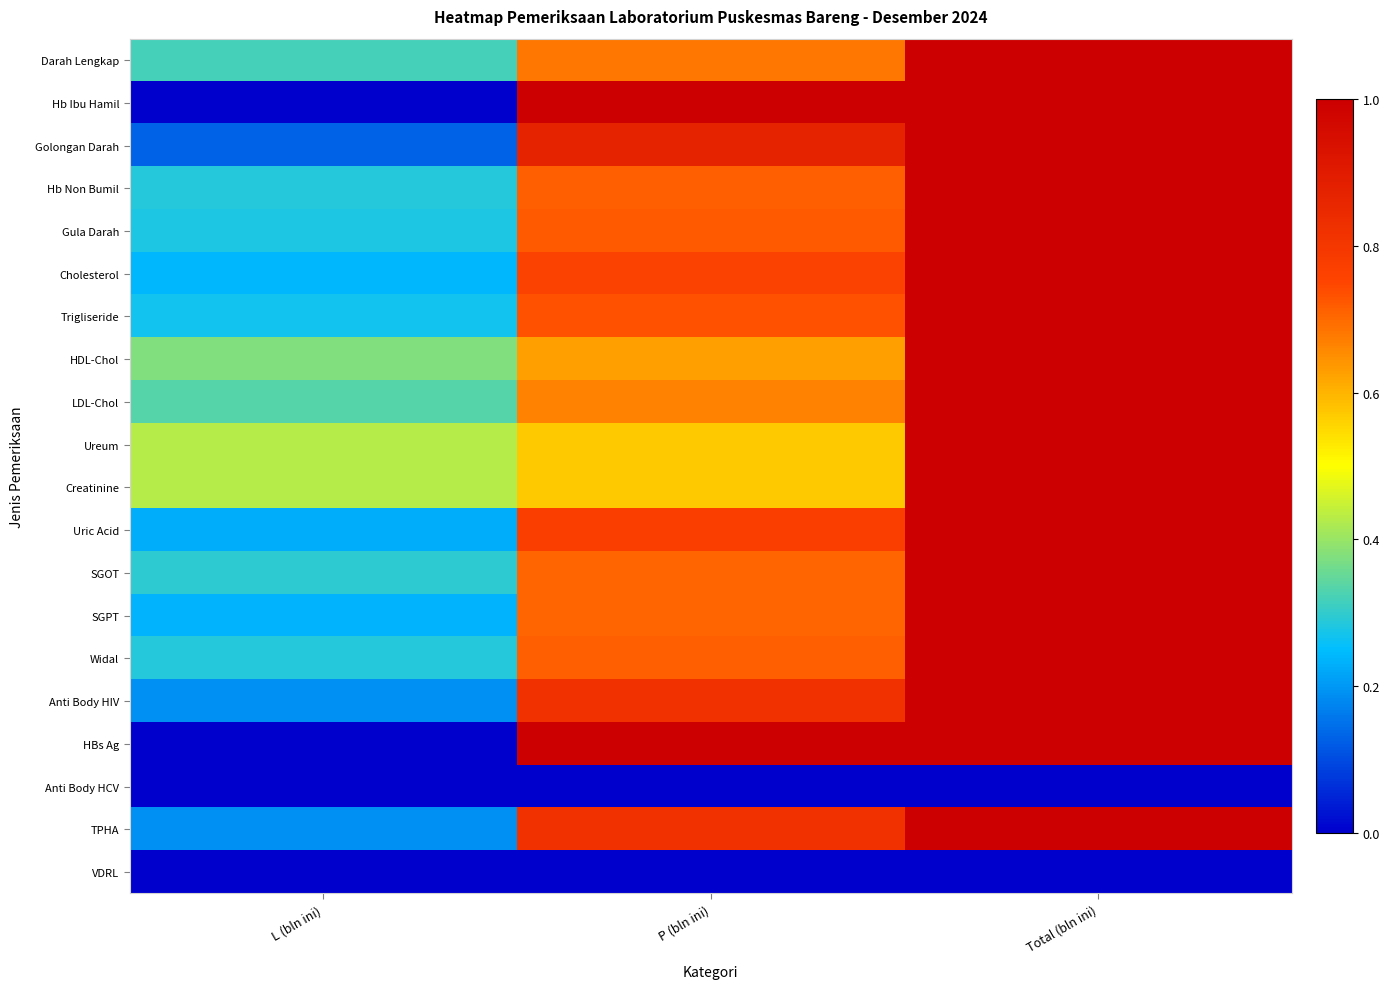

Reading left to right, extract all data points from this chart.

Darah Lengkap: L (bln ini)=0.3	P (bln ini)=0.7	Total (bln ini)=1.0
Hb Ibu Hamil: L (bln ini)=0.0	P (bln ini)=1.0	Total (bln ini)=1.0
Golongan Darah: L (bln ini)=0.1	P (bln ini)=0.9	Total (bln ini)=1.0
Hb Non Bumil: L (bln ini)=0.3	P (bln ini)=0.7	Total (bln ini)=1.0
Gula Darah: L (bln ini)=0.3	P (bln ini)=0.7	Total (bln ini)=1.0
Cholesterol: L (bln ini)=0.2	P (bln ini)=0.8	Total (bln ini)=1.0
Trigliseride: L (bln ini)=0.3	P (bln ini)=0.7	Total (bln ini)=1.0
HDL-Chol: L (bln ini)=0.4	P (bln ini)=0.6	Total (bln ini)=1.0
LDL-Chol: L (bln ini)=0.3	P (bln ini)=0.7	Total (bln ini)=1.0
Ureum: L (bln ini)=0.4	P (bln ini)=0.6	Total (bln ini)=1.0
Creatinine: L (bln ini)=0.4	P (bln ini)=0.6	Total (bln ini)=1.0
Uric Acid: L (bln ini)=0.2	P (bln ini)=0.8	Total (bln ini)=1.0
SGOT: L (bln ini)=0.3	P (bln ini)=0.7	Total (bln ini)=1.0
SGPT: L (bln ini)=0.2	P (bln ini)=0.7	Total (bln ini)=1.0
Widal: L (bln ini)=0.3	P (bln ini)=0.7	Total (bln ini)=1.0
Anti Body HIV: L (bln ini)=0.2	P (bln ini)=0.8	Total (bln ini)=1.0
HBs Ag: L (bln ini)=0.0	P (bln ini)=1.0	Total (bln ini)=1.0
Anti Body HCV: L (bln ini)=0.0	P (bln ini)=0.0	Total (bln ini)=0.0
TPHA: L (bln ini)=0.2	P (bln ini)=0.8	Total (bln ini)=1.0
VDRL: L (bln ini)=0.0	P (bln ini)=0.0	Total (bln ini)=0.0